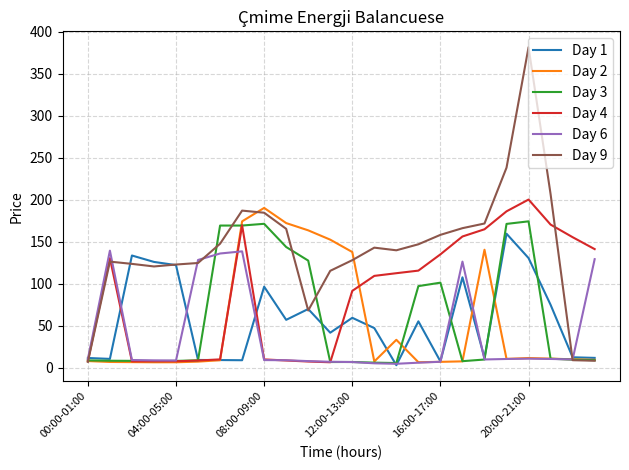

Which series has the largest range (max minus min)?

Day 9